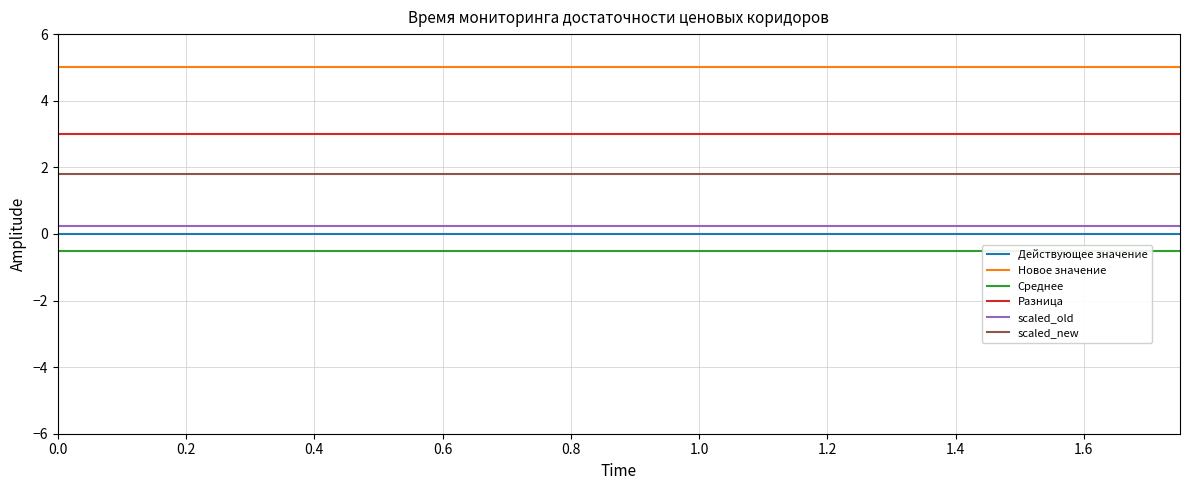

Reading left to right, what are all the values shown in this chart?

Действующее значение: 0.0	0.0	0.0	0.0	0.0	0.0	0.0	0.0	0.0	0.0	0.0	0.0	0.0	0.0	0.0	0.0	0.0	0.0	0.0	0.0
Новое значение: 5.0	5.0	5.0	5.0	5.0	5.0	5.0	5.0	5.0	5.0	5.0	5.0	5.0	5.0	5.0	5.0	5.0	5.0	5.0	5.0
Среднее: -0.5	-0.5	-0.5	-0.5	-0.5	-0.5	-0.5	-0.5	-0.5	-0.5	-0.5	-0.5	-0.5	-0.5	-0.5	-0.5	-0.5	-0.5	-0.5	-0.5
Разница: 3.0	3.0	3.0	3.0	3.0	3.0	3.0	3.0	3.0	3.0	3.0	3.0	3.0	3.0	3.0	3.0	3.0	3.0	3.0	3.0
scaled_old: 0.2	0.2	0.2	0.2	0.2	0.2	0.2	0.2	0.2	0.2	0.2	0.2	0.2	0.2	0.2	0.2	0.2	0.2	0.2	0.2
scaled_new: 1.8	1.8	1.8	1.8	1.8	1.8	1.8	1.8	1.8	1.8	1.8	1.8	1.8	1.8	1.8	1.8	1.8	1.8	1.8	1.8